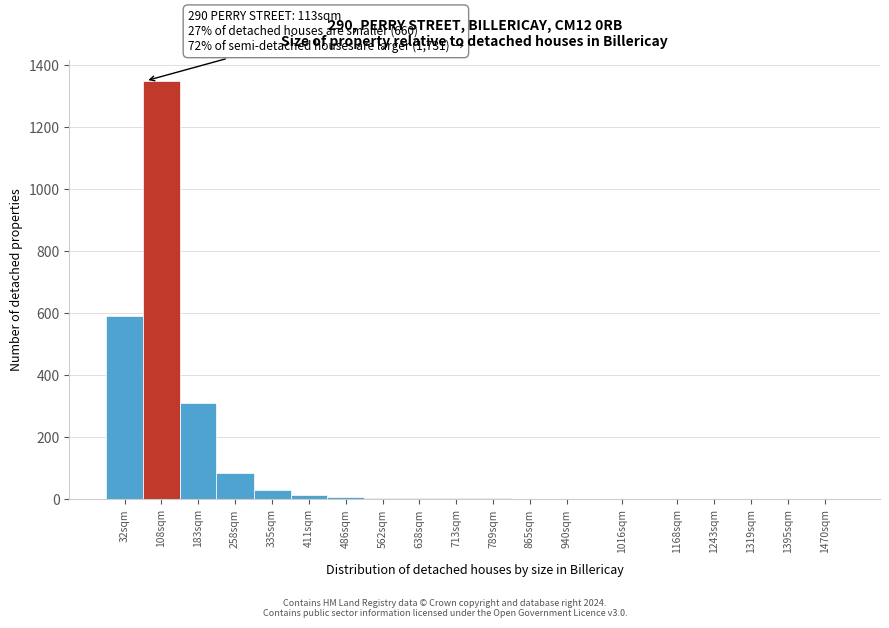

What is the sum of all values?

2401